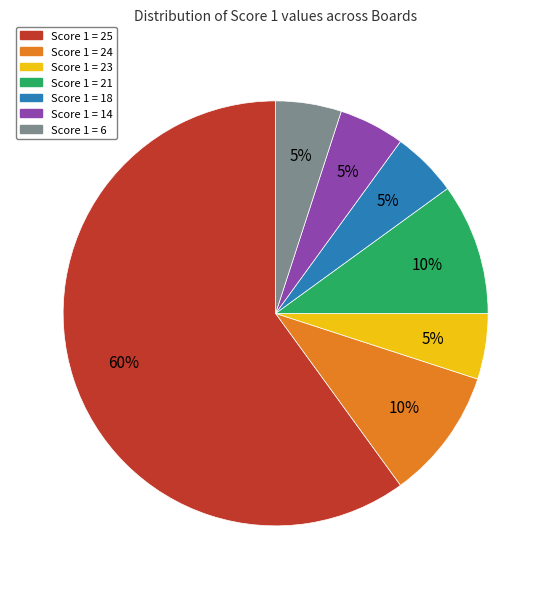

True or false: Score 1 = 18 accounts for 5% of the total.

True